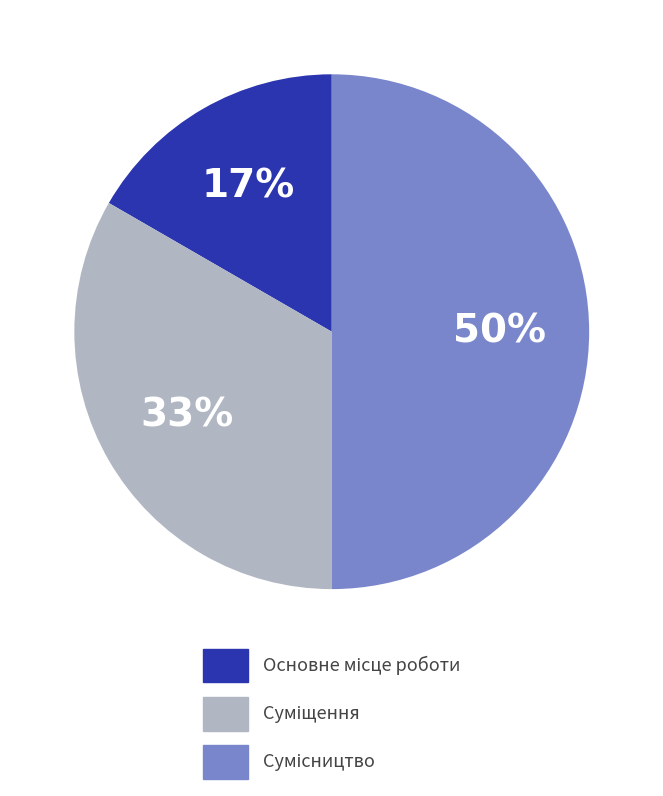

To the nearest percent, what is the average slice percentage?

33%